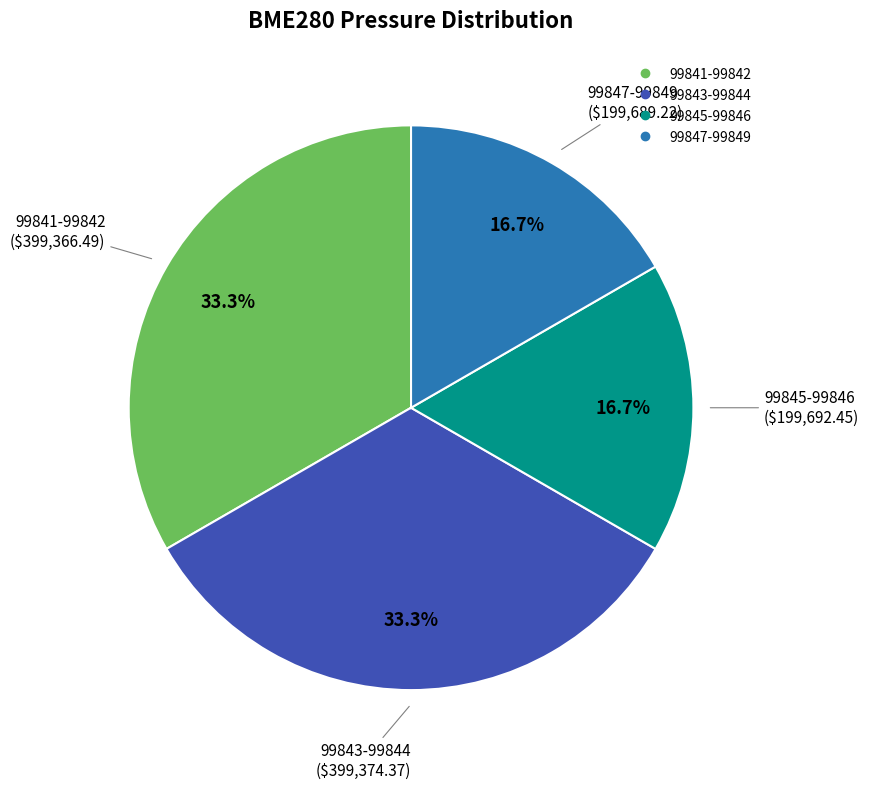

How many slices are in this pie chart?

4